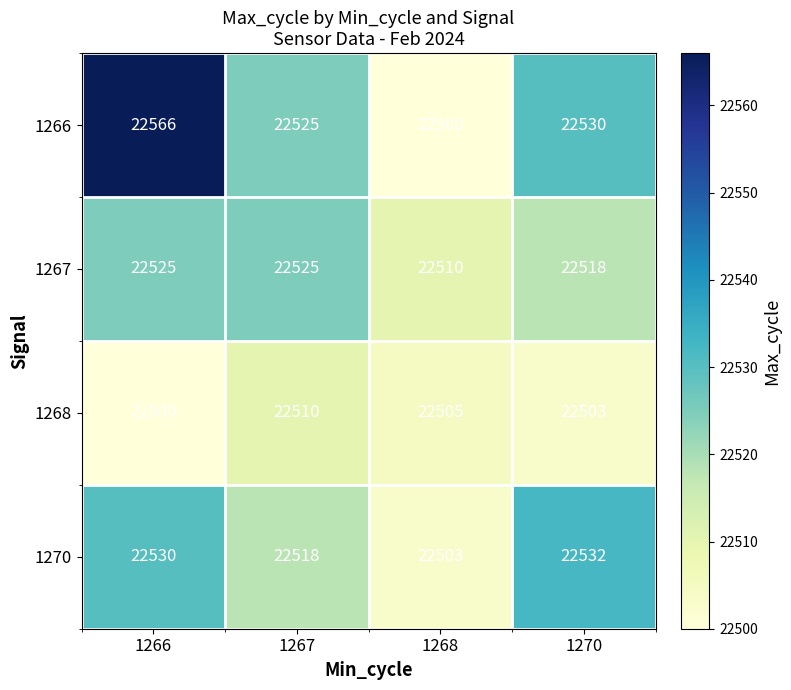

Which series has the widest spread of values?

1266